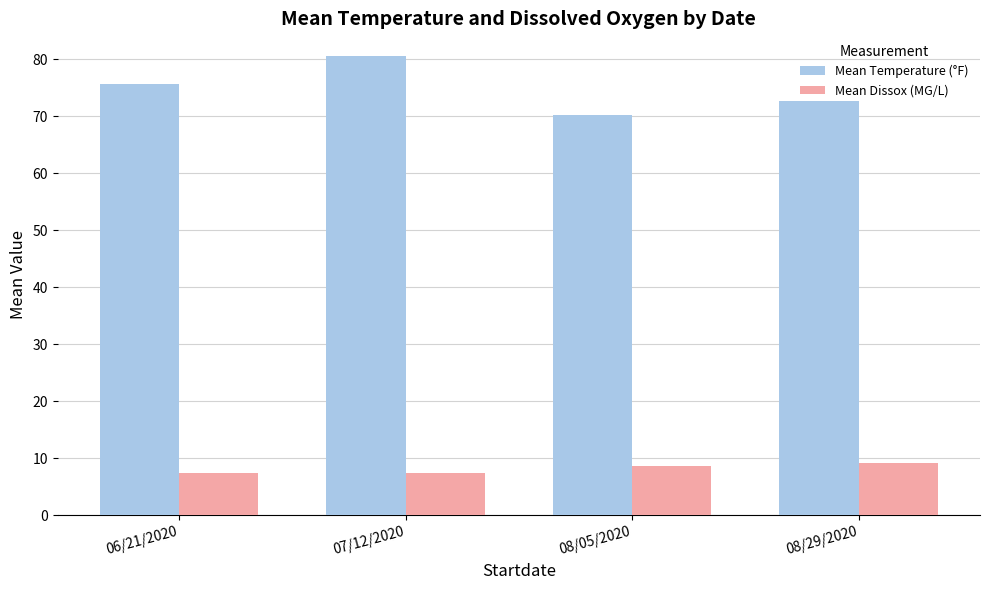

Is it true that Mean Temperature (°F) equals 80.5 at 07/12/2020?

True